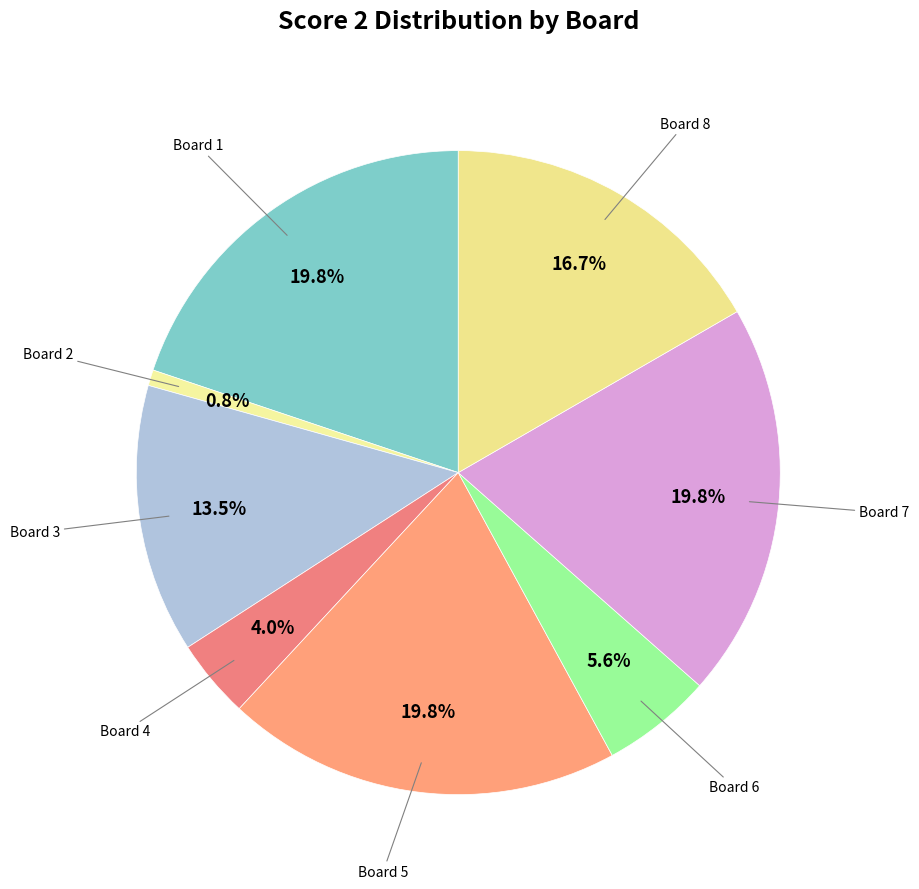

Which slice is the largest?

1